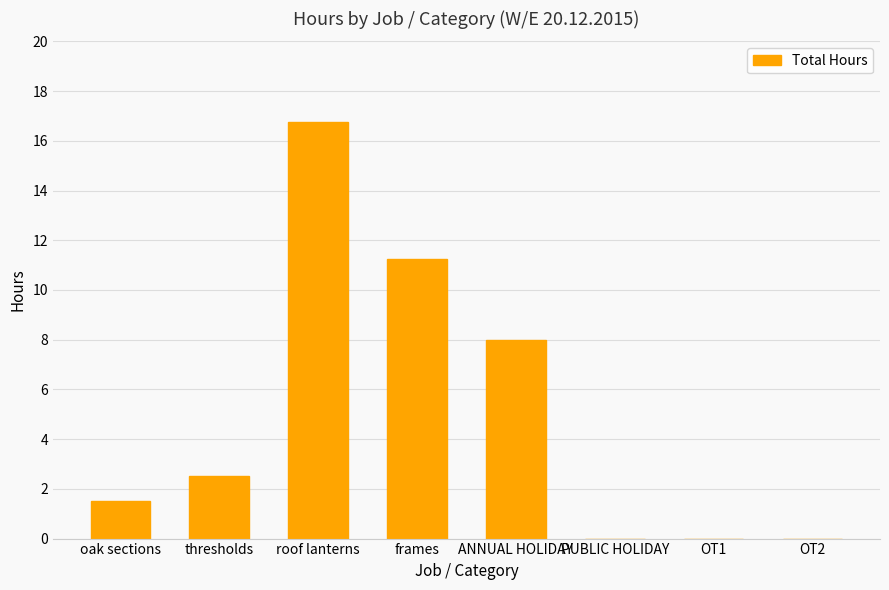

The value at oak sections is 2.2. True or false?

False